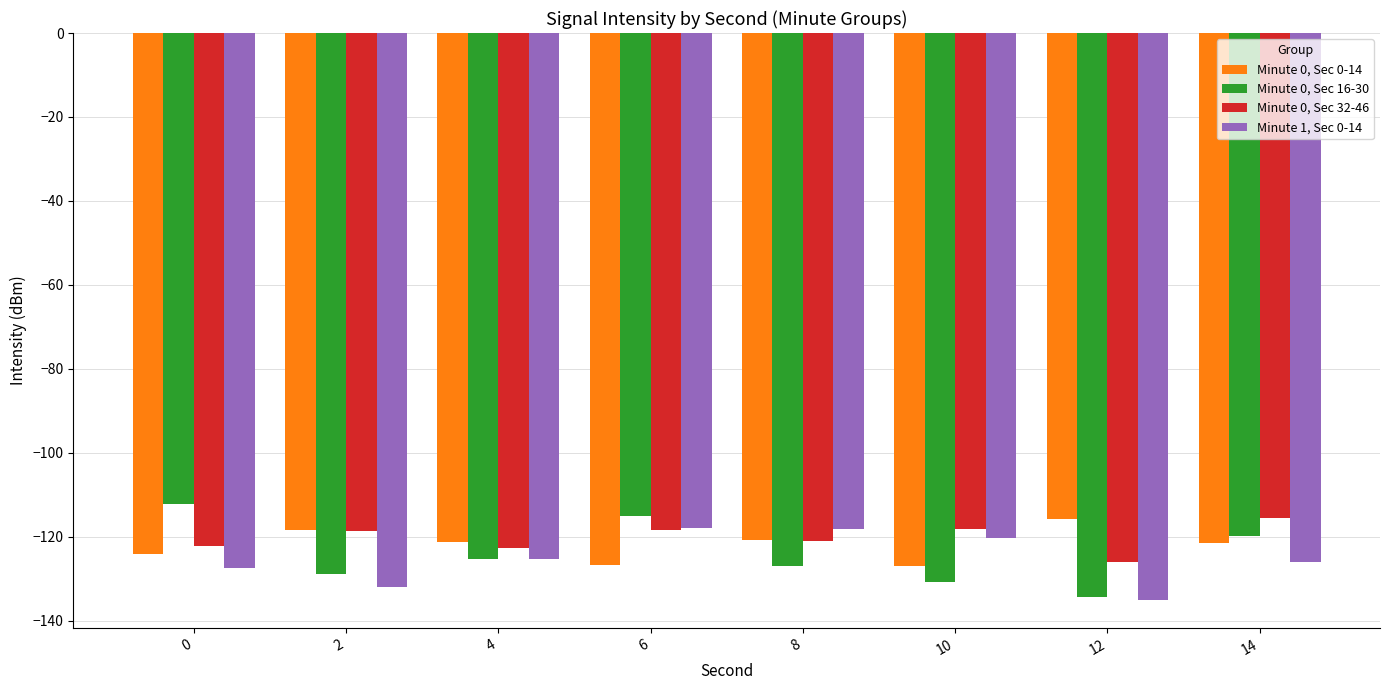

Read the Minute 1, Sec 0-14 value at 4.

-125.3